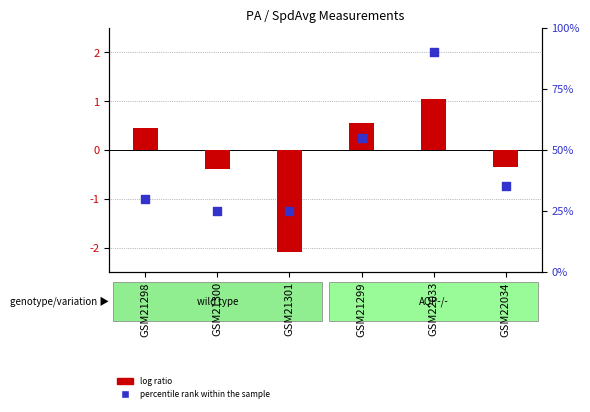

At which category is the sum across all series the highest?

GSM22033